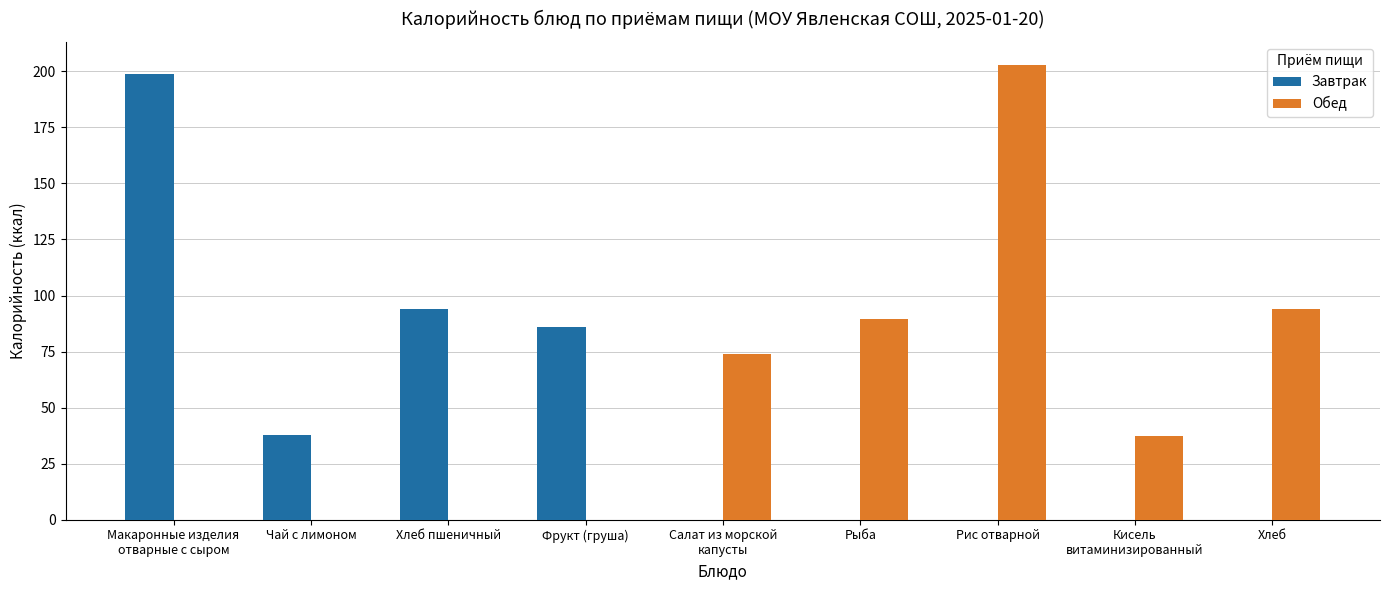

Which series has the largest total across all categories?

Обед